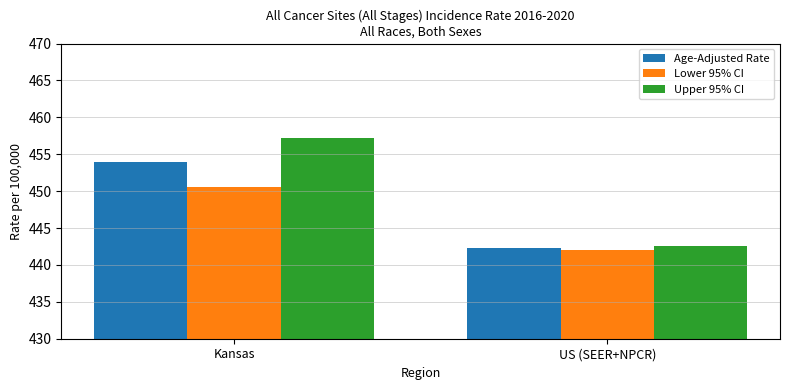

How many distinct data groups are displayed?

3